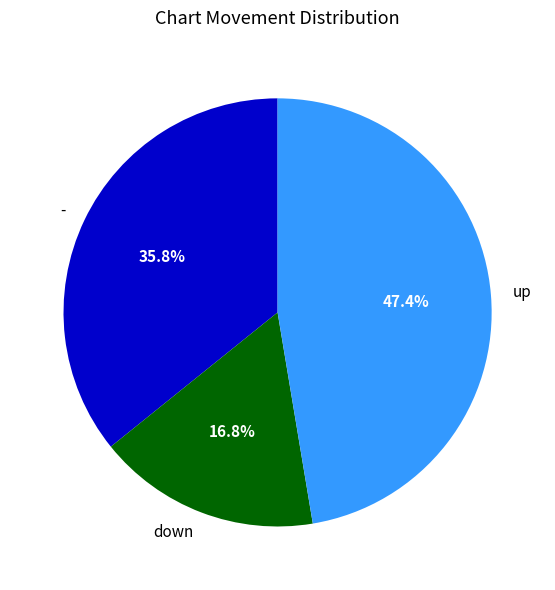

The up slice represents 47% of the pie. True or false?

True